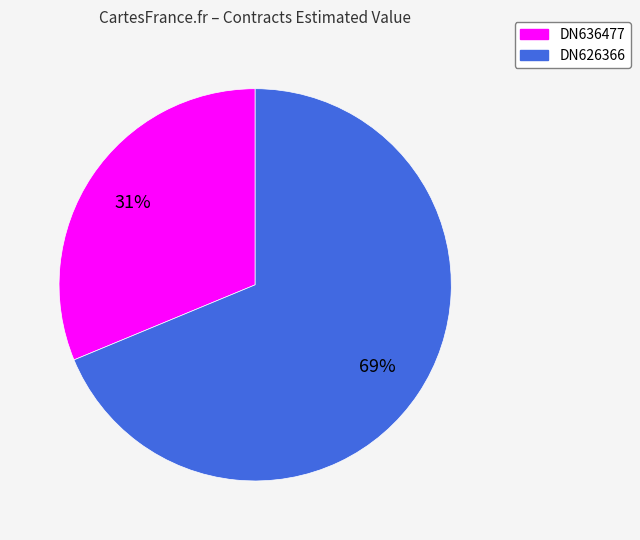

To the nearest percent, what is the combined percentage of DN626366 and DN636477?

100%